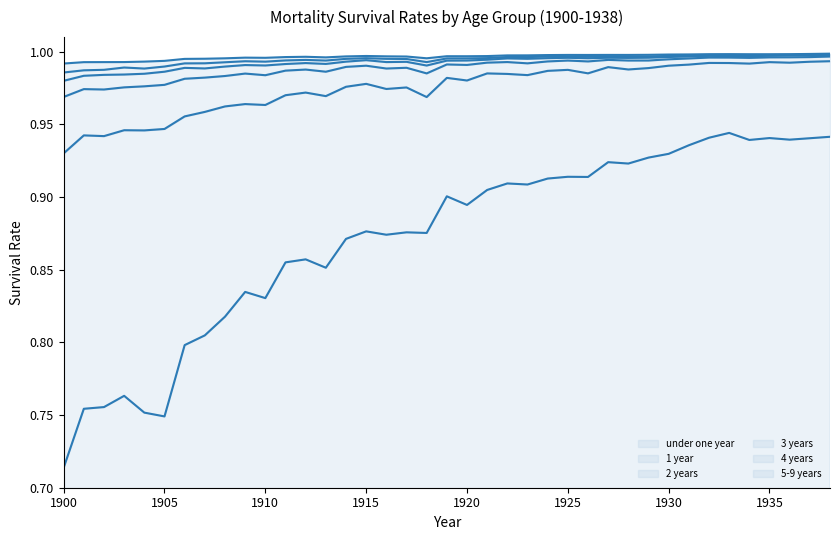

What is the total value across all series at 1929?

5.9